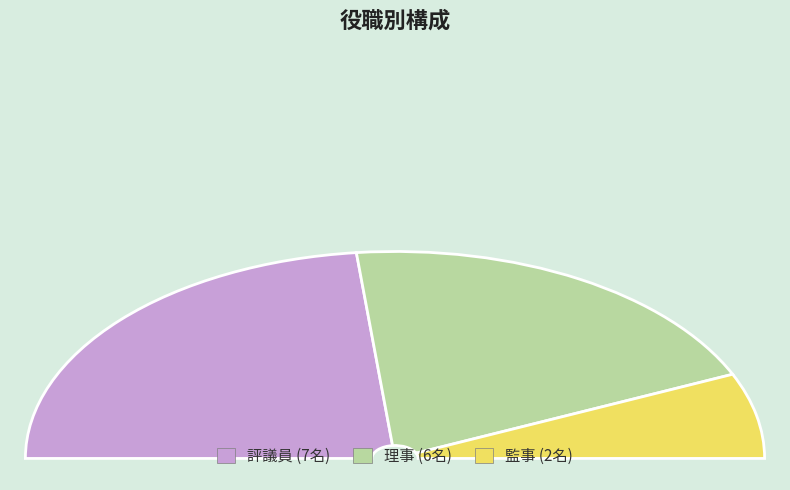

To the nearest percent, what portion does 監事 represent?

13%